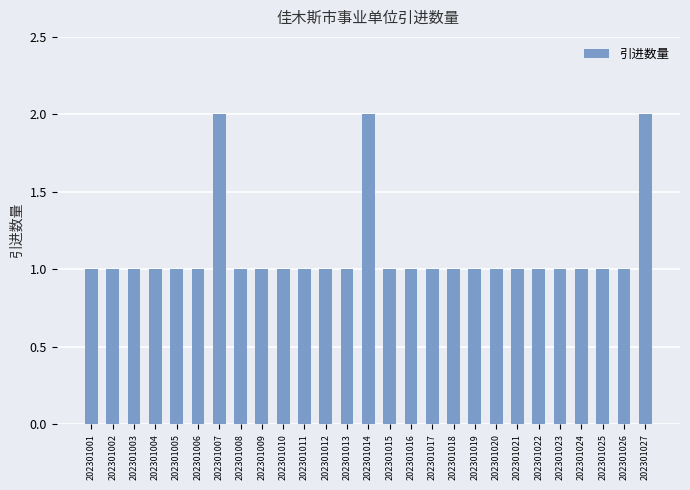

Is it true that the value at 202301023 is 1?

True